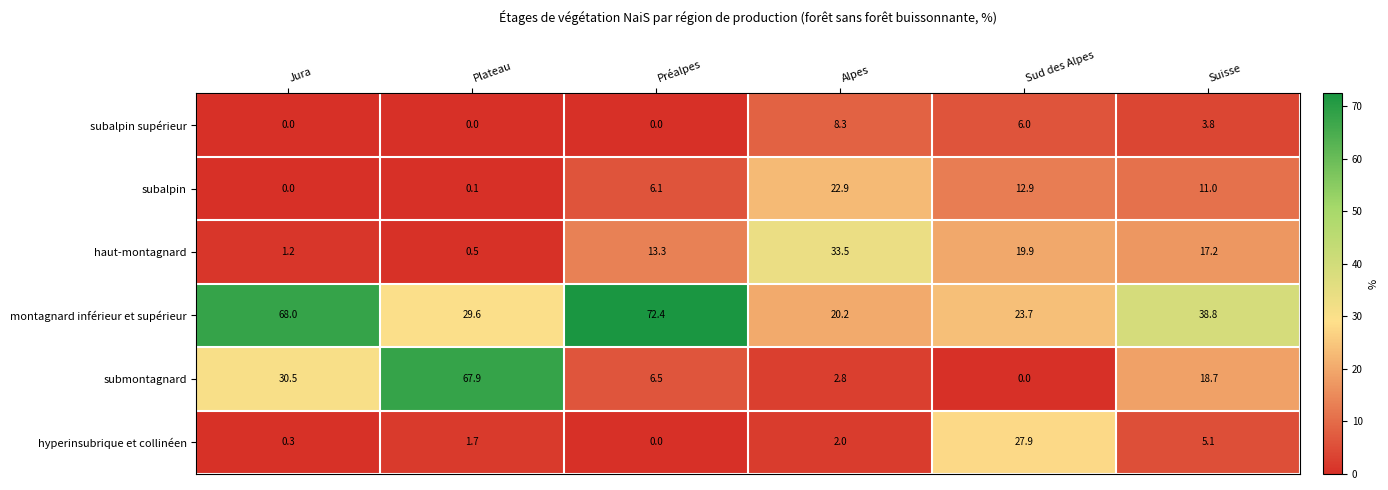

True or false: submontagnard has a value of 28.3 at Plateau.

False